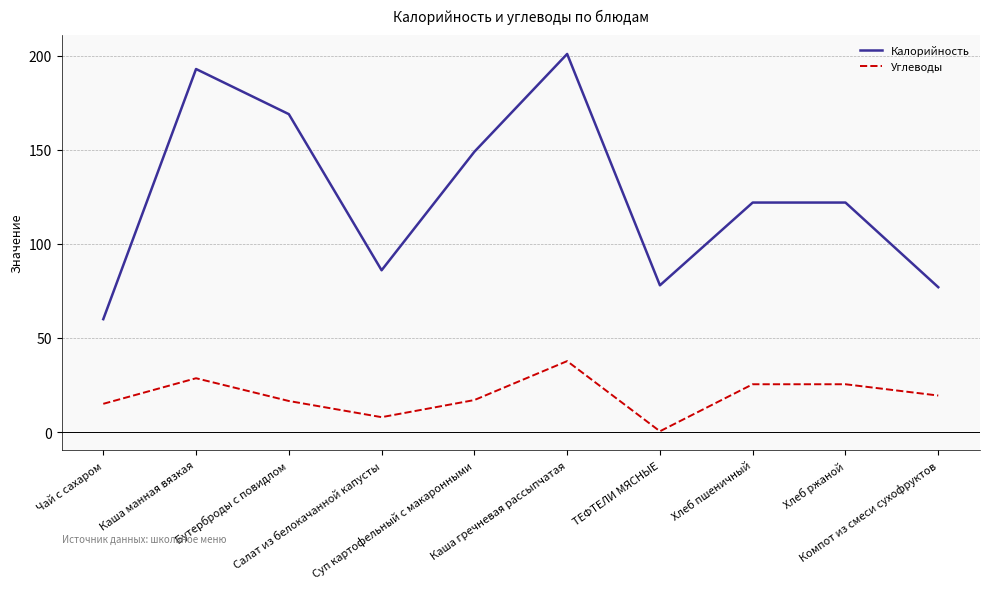

Count the number of categories in the chart.

10